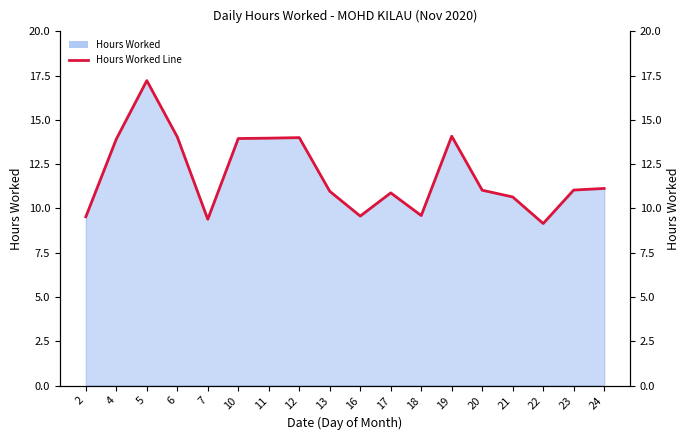

How many lines are shown in the chart?

1